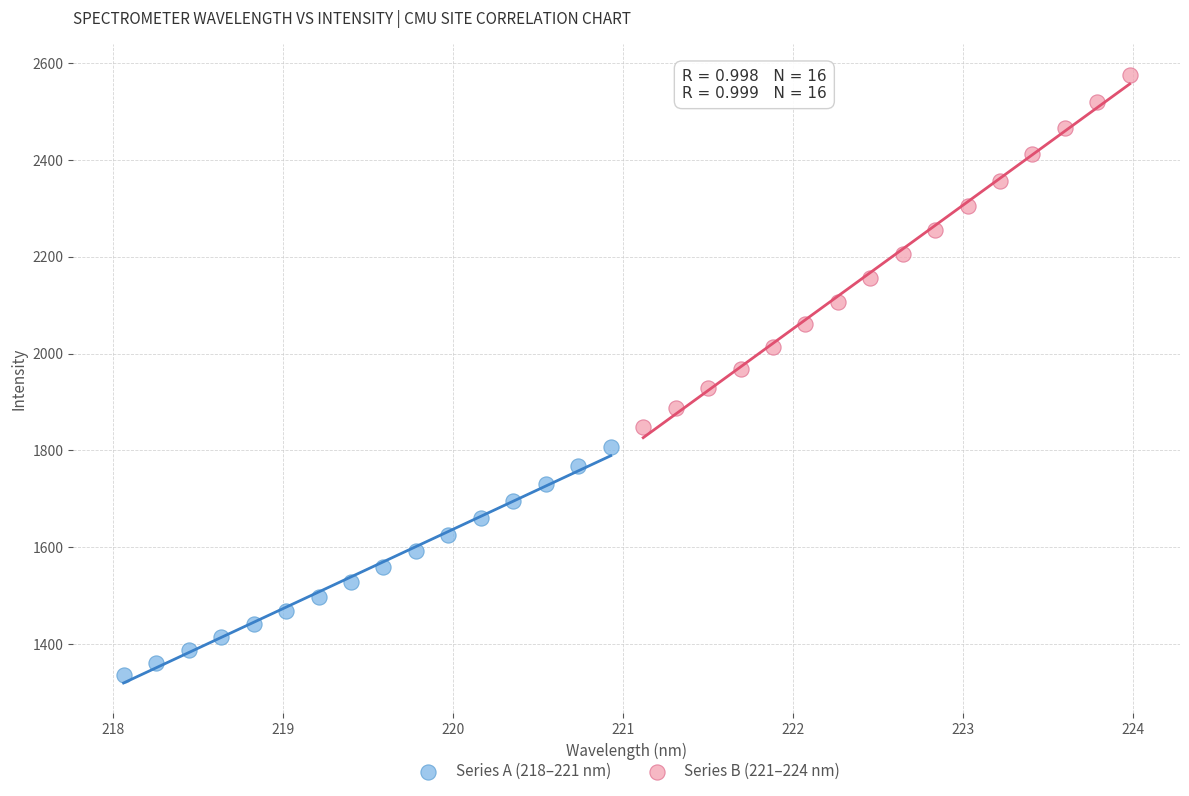

Which series reaches the minimum Y coordinate?

Series A (218–221 nm)